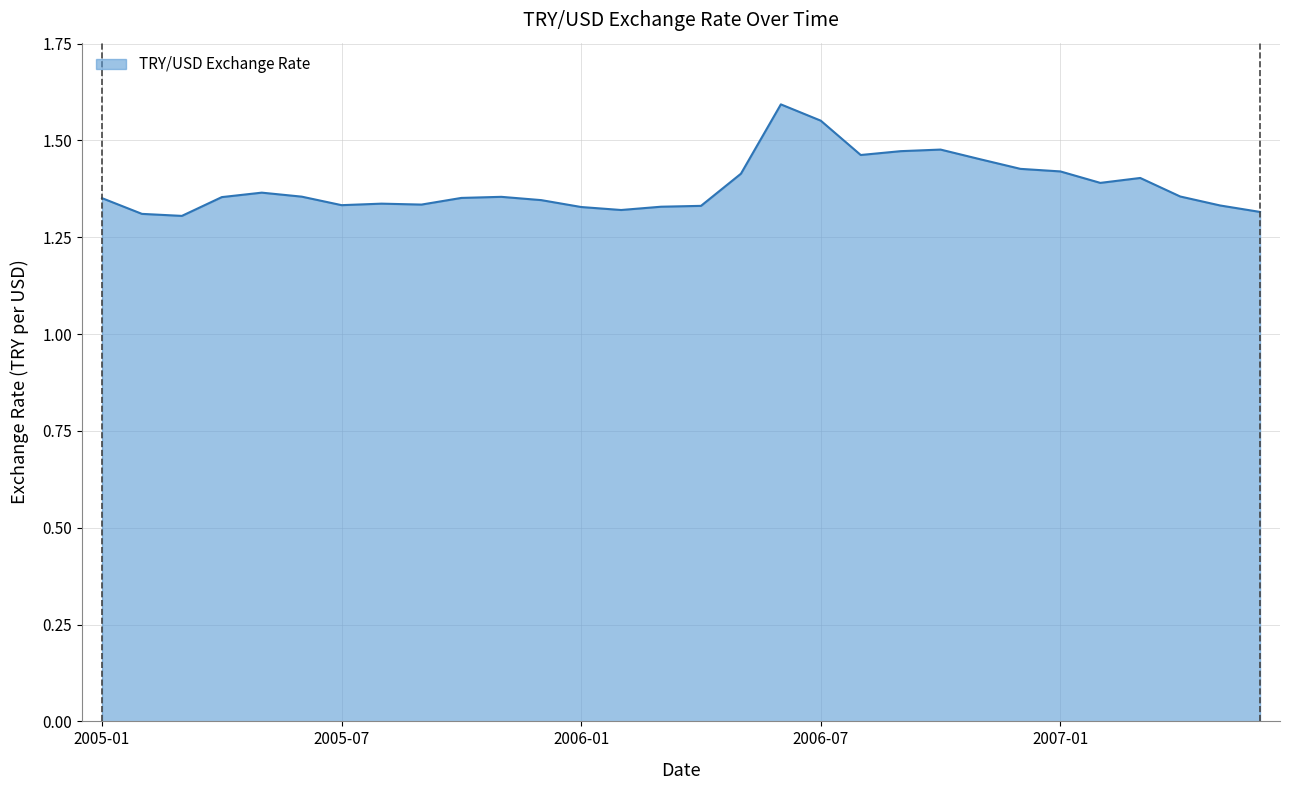

How many distinct data groups are displayed?

1